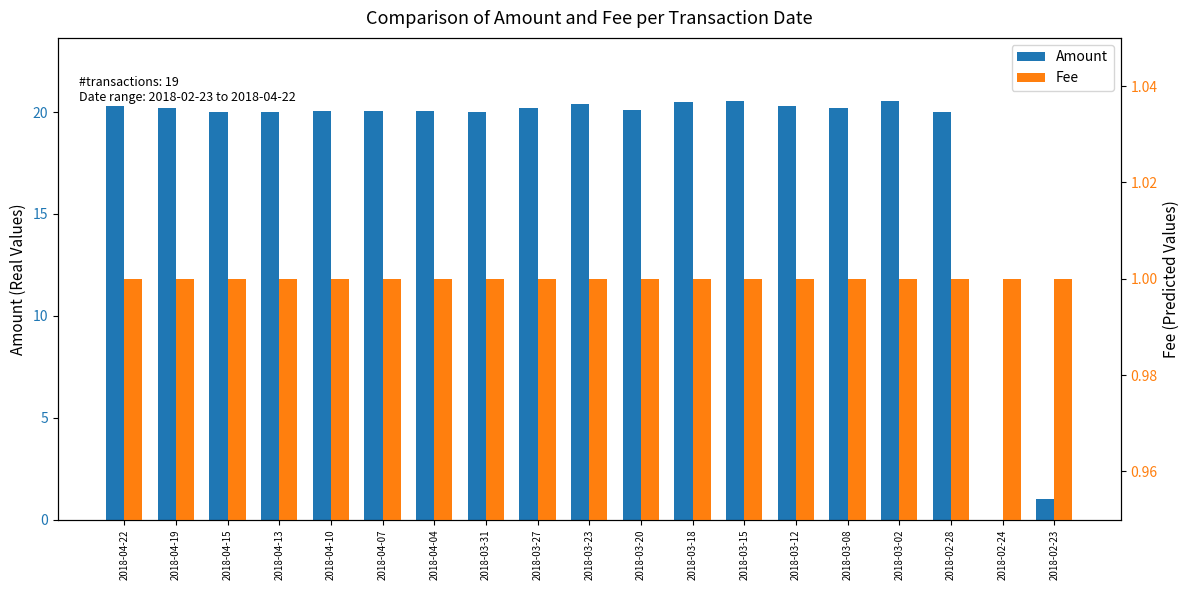

How many data points does each series have?

19